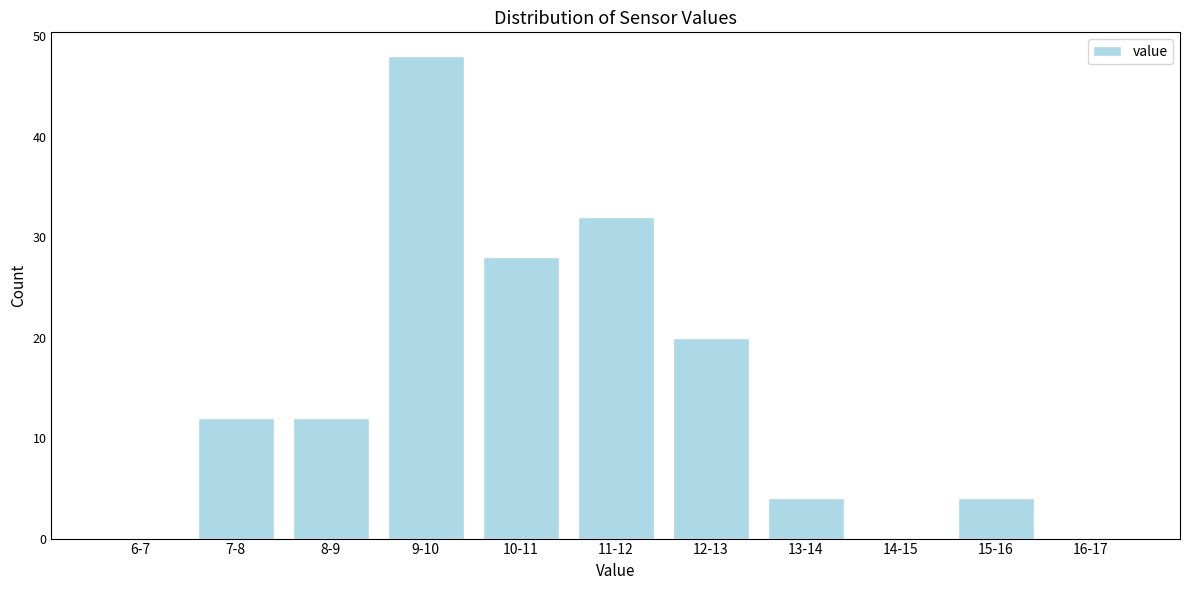

Reading left to right, what are all the values shown in this chart?

6-7=0	7-8=12	8-9=12	9-10=48	10-11=28	11-12=32	12-13=20	13-14=4	14-15=0	15-16=4	16-17=0